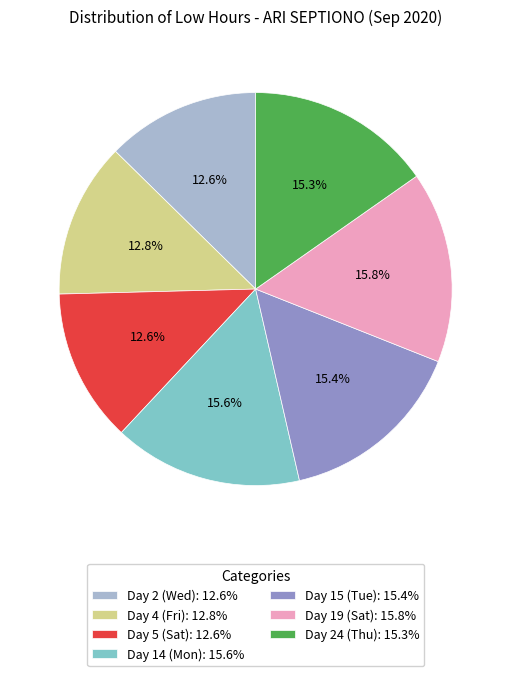

Count the number of slices in the pie.

7